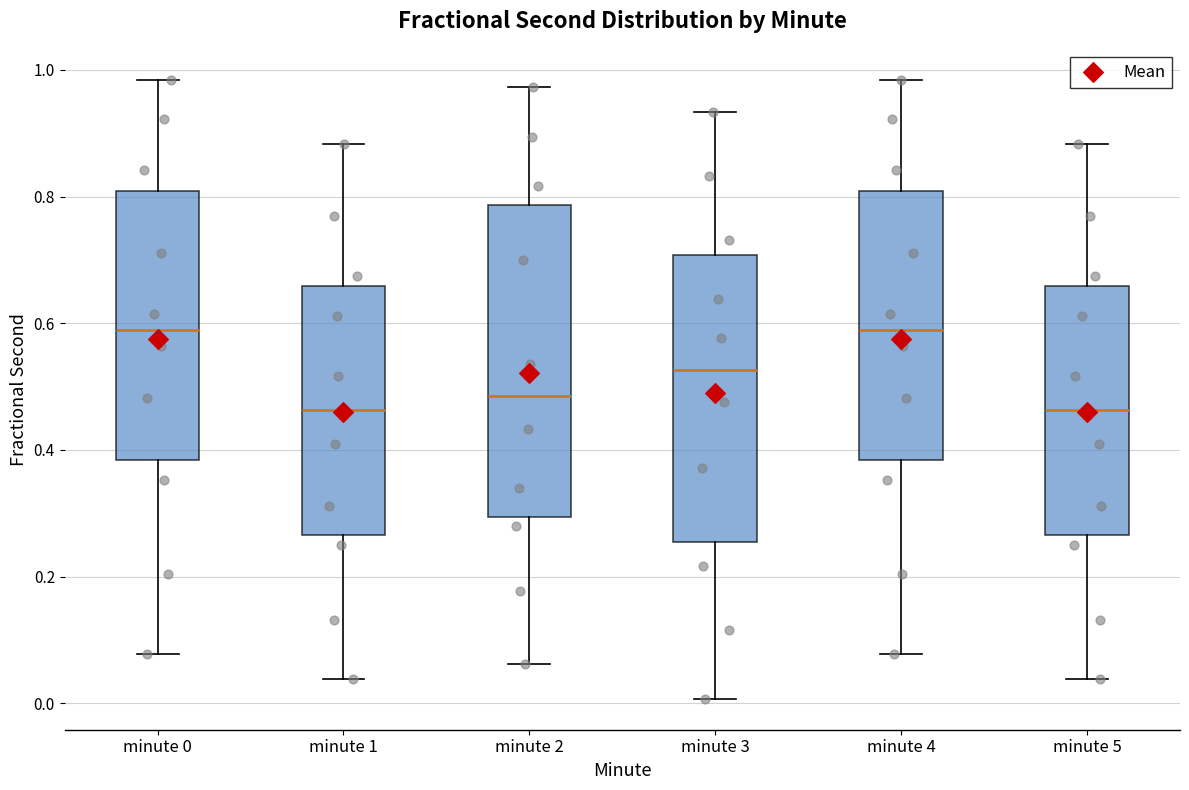

Reading left to right, transcribe this box plot: for each box, give where its median line is, the range the box spans, and where its two whiskers end, as read against the y-axis. The values are not printed on the chart, so give them approximately, as read against the axis.

minute 0: median 0.58, box 0.38 to 0.80, whiskers 0.08 to 0.98
minute 1: median 0.46, box 0.26 to 0.66, whiskers 0.04 to 0.88
minute 2: median 0.48, box 0.30 to 0.78, whiskers 0.06 to 0.98
minute 3: median 0.52, box 0.26 to 0.70, whiskers 0.00 to 0.94
minute 4: median 0.58, box 0.38 to 0.80, whiskers 0.08 to 0.98
minute 5: median 0.46, box 0.26 to 0.66, whiskers 0.04 to 0.88